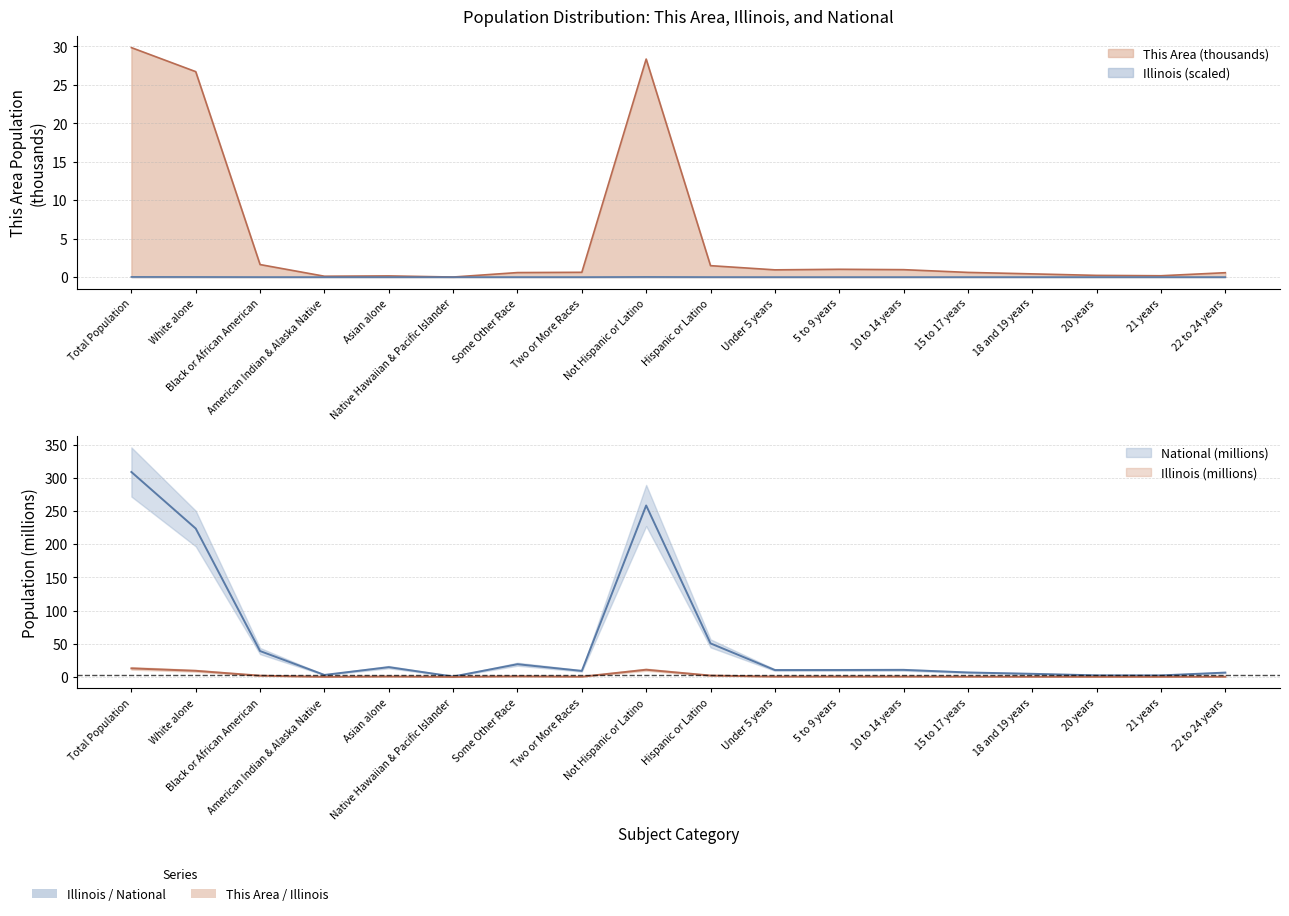

The National series shows 435.2 at Total Population. True or false?

False